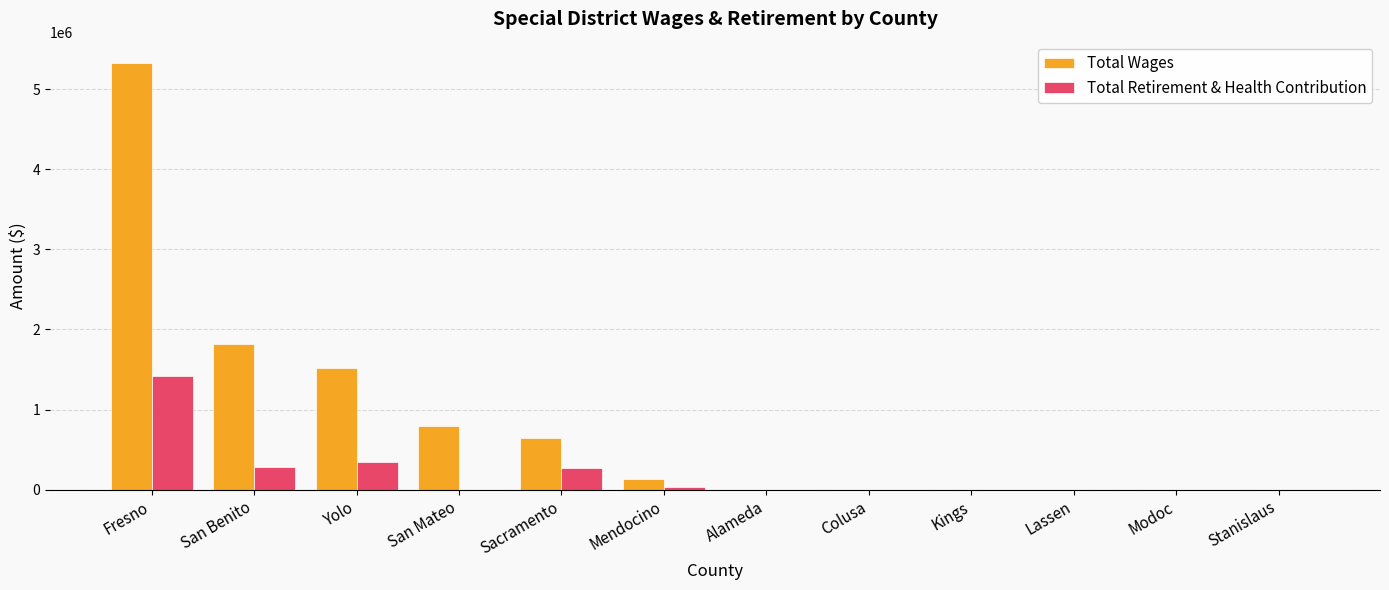

The value of Total Wages at San Benito is 427643. True or false?

False